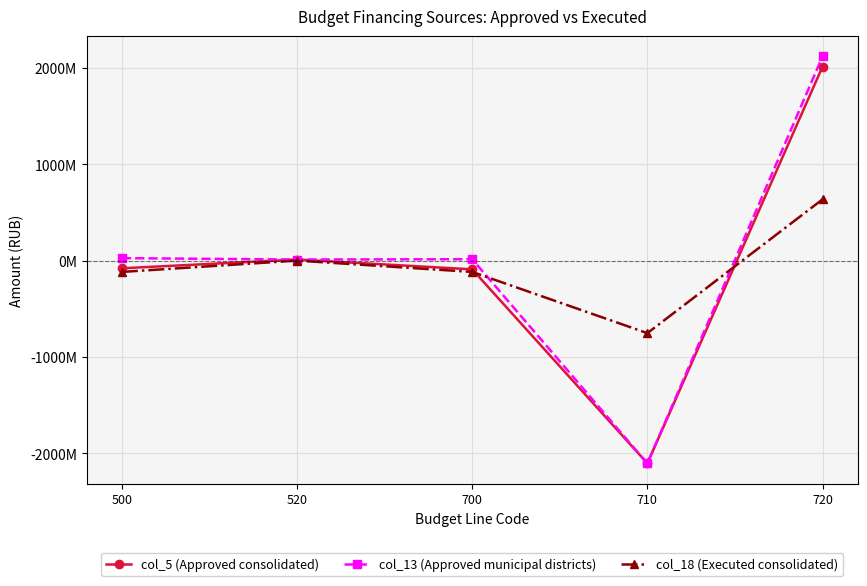

Does the chart display data point markers on the line(s)?

Yes